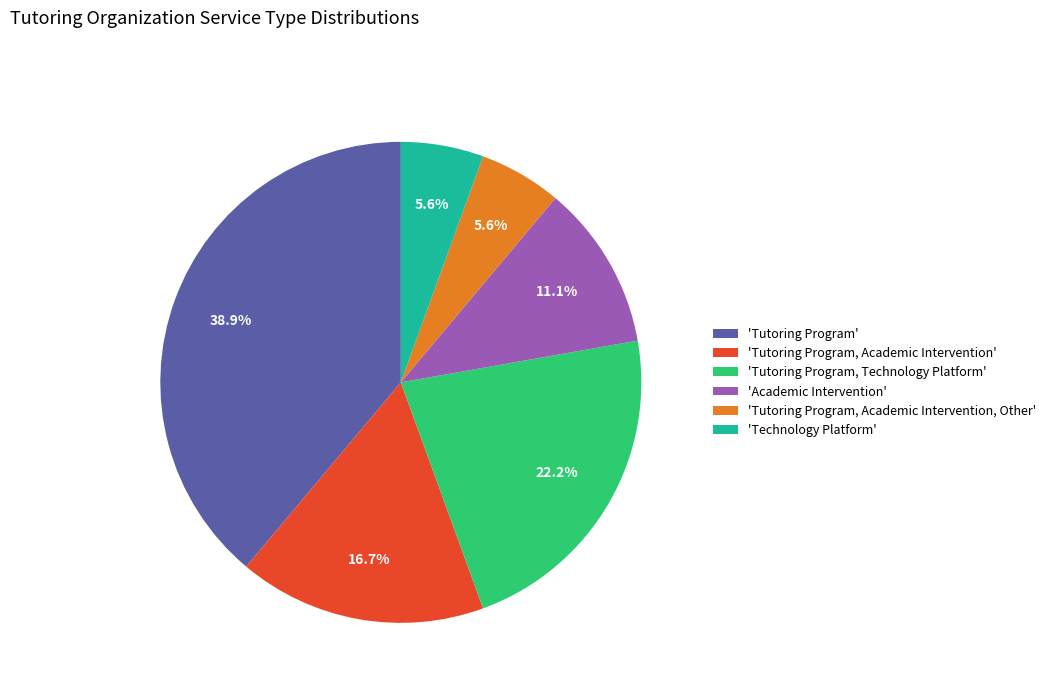

Approximately how many times larger is the value at 'Tutoring Program, Academic Intervention, Other' compared to 'Academic Intervention'?

0.5